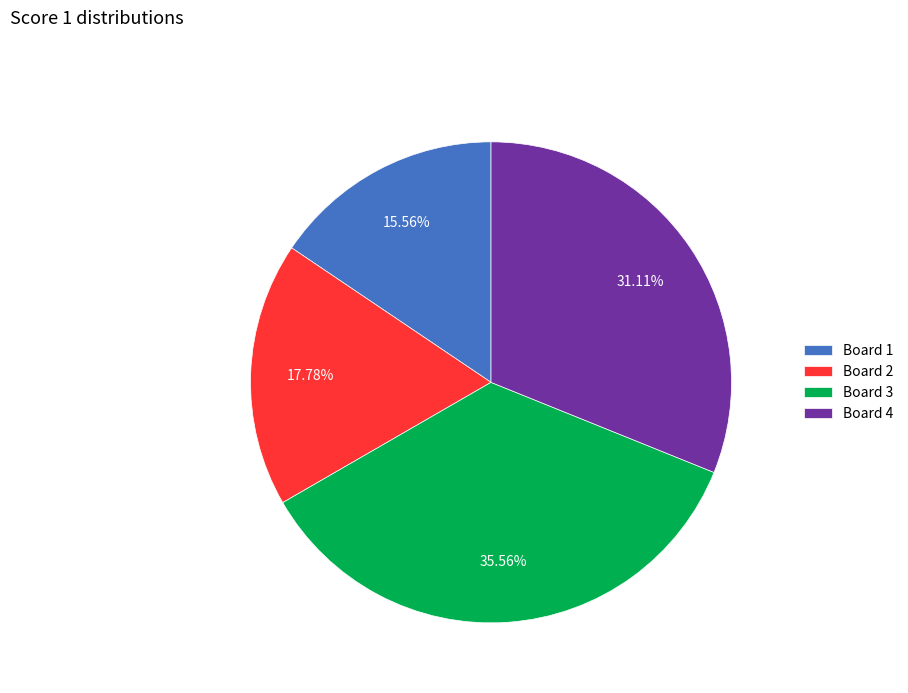

Count the number of slices in the pie.

4